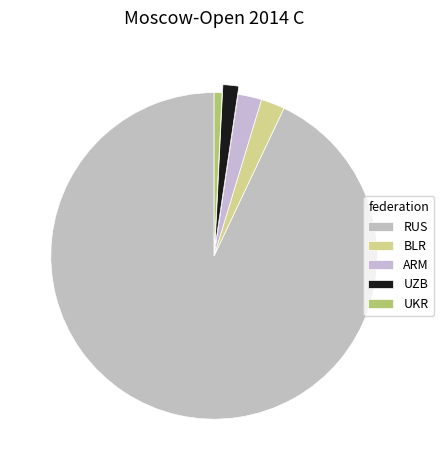

How many segments does this pie chart have?

5